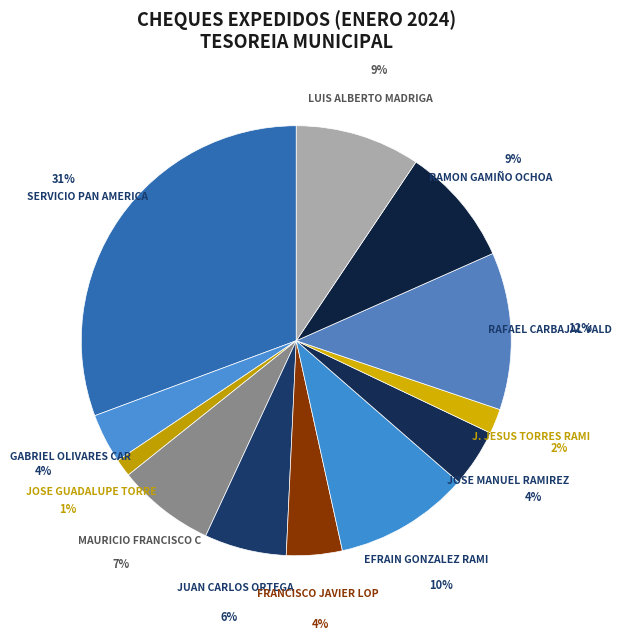

How many slices are in this pie chart?

12